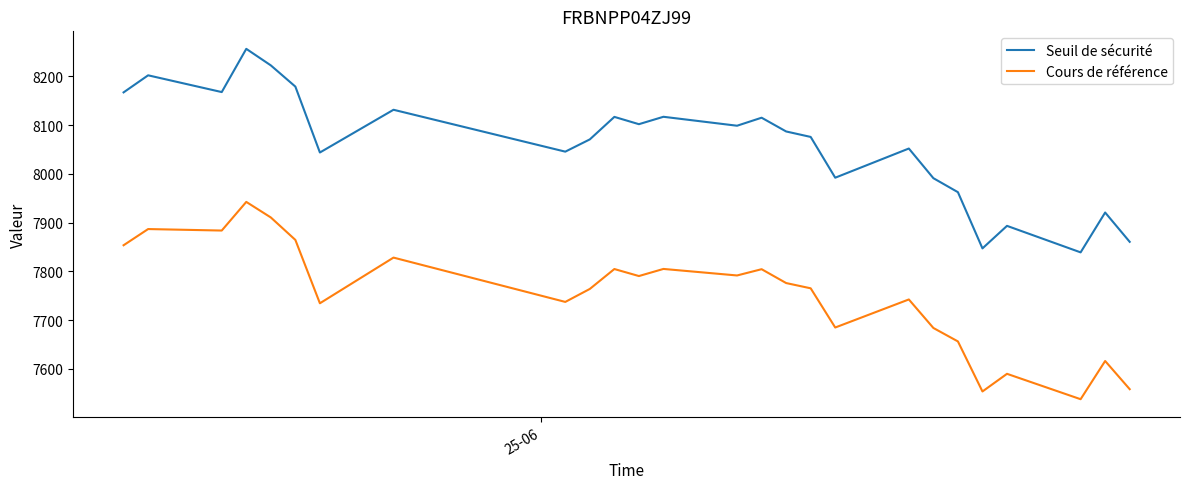

Is this an area chart (filled region under the line)?

No